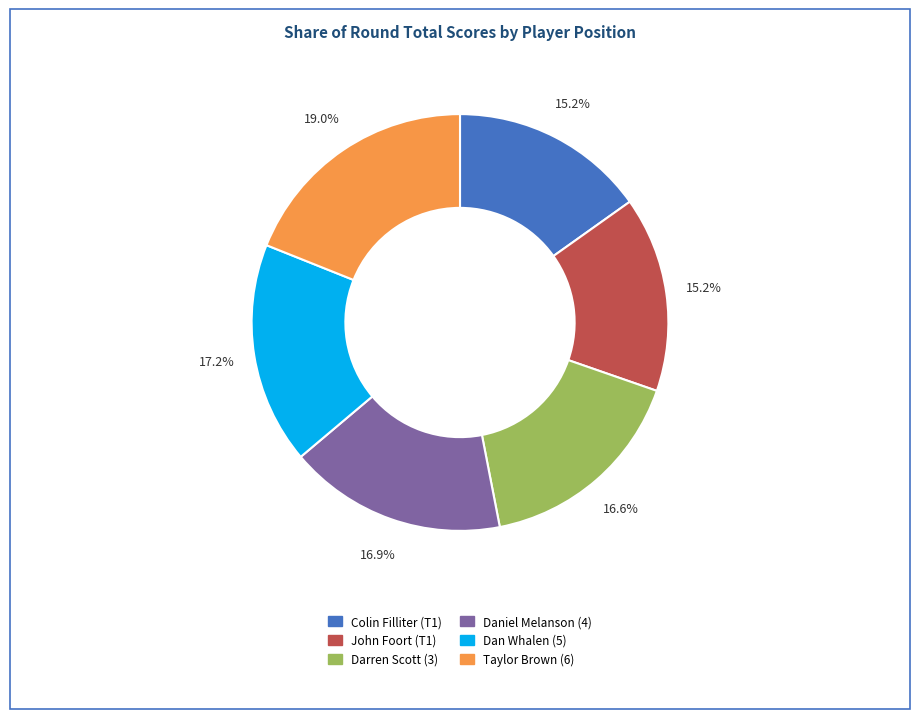

Between Colin Filliter (T1) and Taylor Brown (6), which is larger?

Taylor Brown (6)